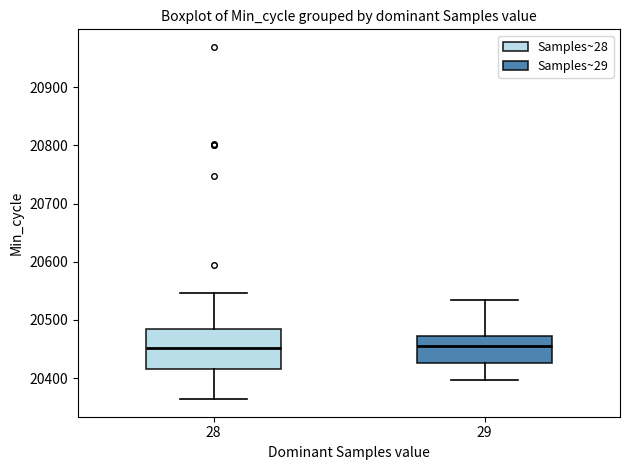

Which box is the tallest, from its lower edge to its upper edge?

28